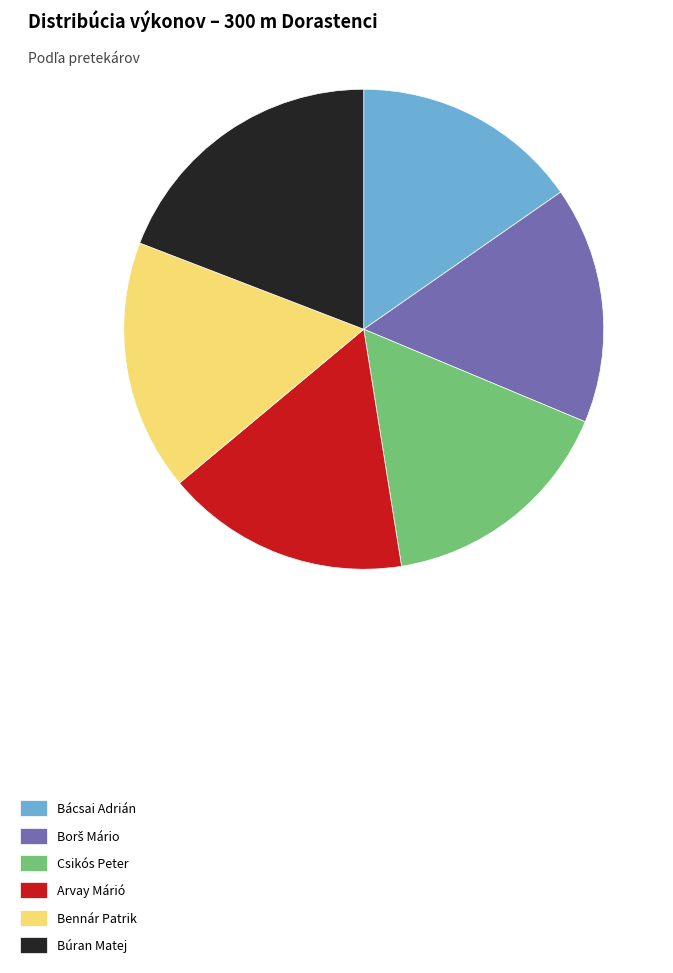

The Búran Matej slice represents 19% of the pie. True or false?

True